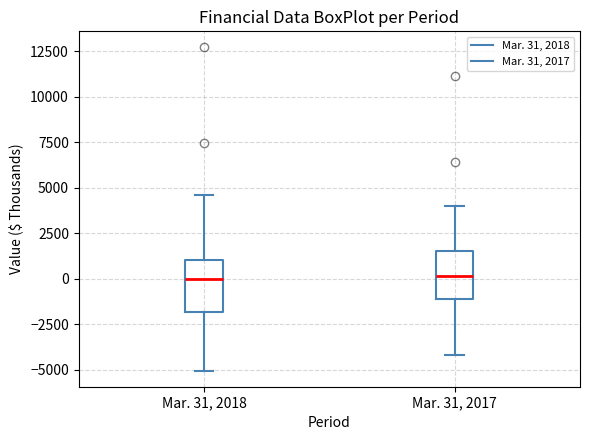

Reading left to right, read every box against the y-axis: the position of its median line, the range the box covers, and the ends of its whiskers. The values are not printed on the chart, so give them approximately, as read against the axis.

Mar. 31, 2018: median 0, box -2000 to 1000, whiskers -5000 to 4500
Mar. 31, 2017: median 0, box -1000 to 1500, whiskers -4000 to 4000